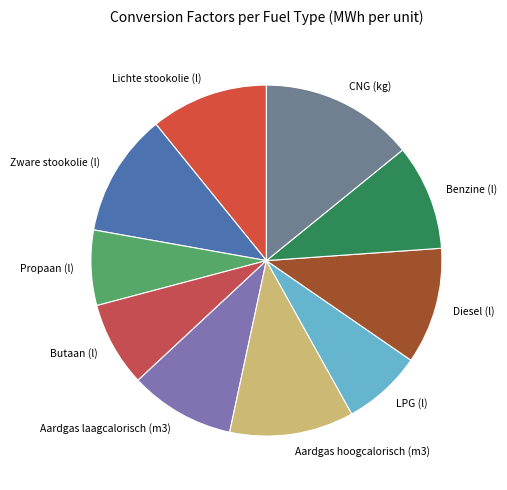

The Zware stookolie (l) slice represents 2% of the pie. True or false?

False